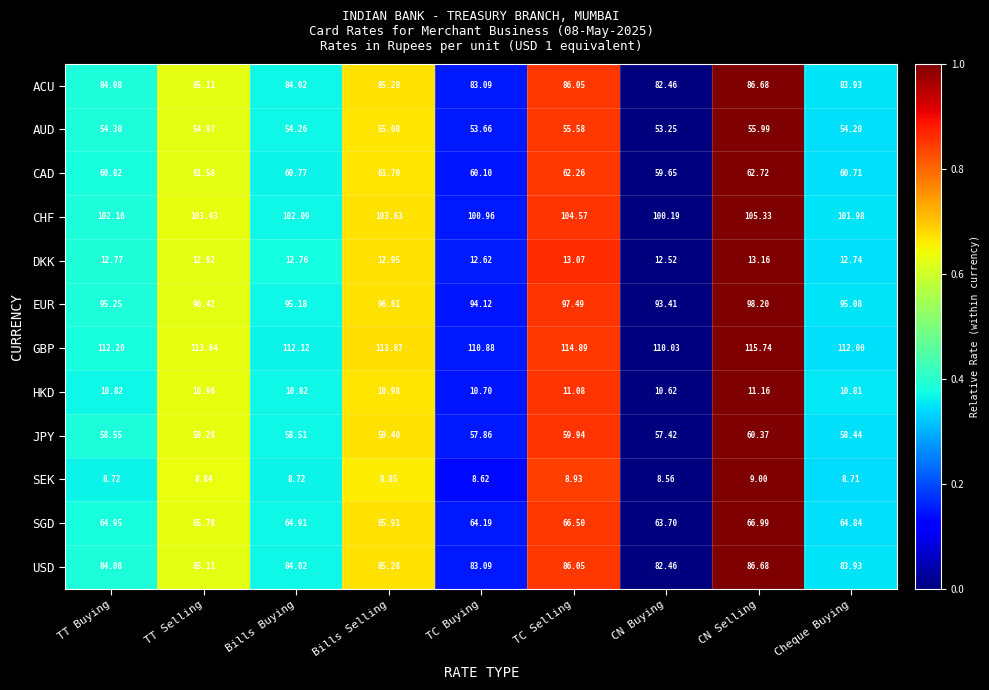

Which series has the largest range (max minus min)?

GBP